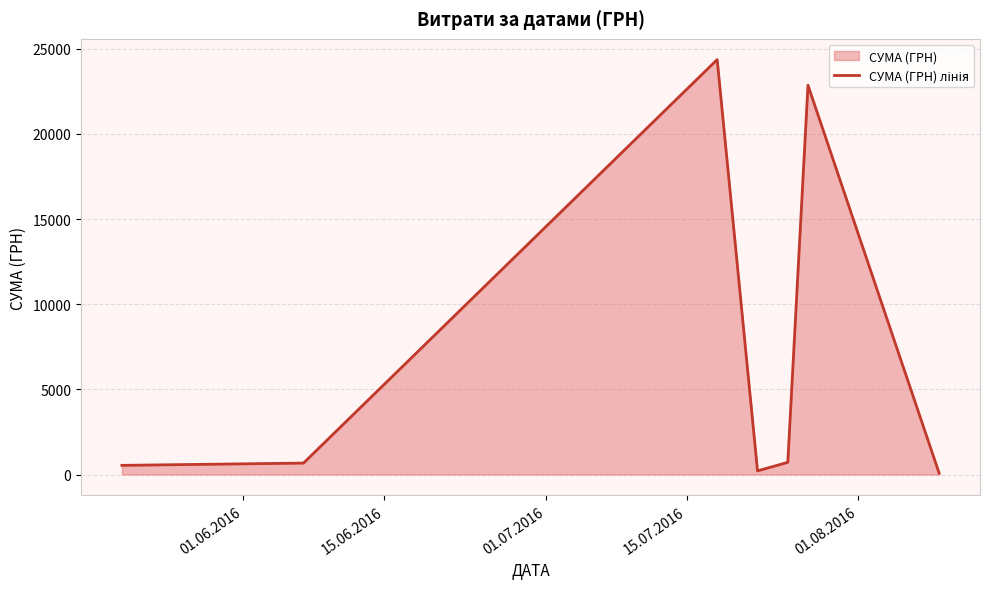

How many lines are shown in the chart?

1